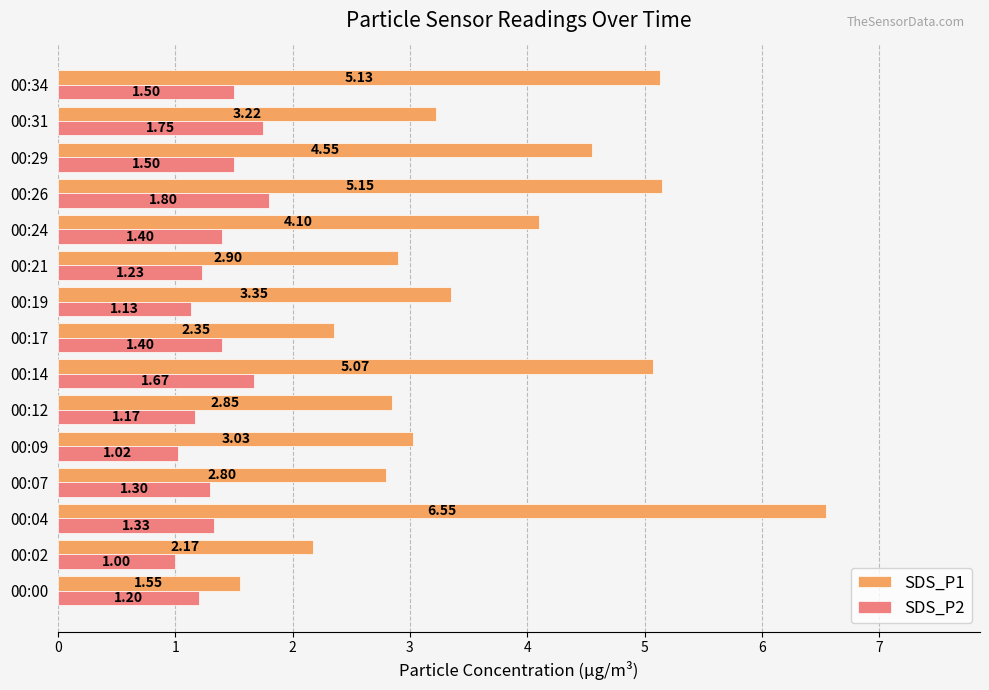

What is the average value of the SDS_P1 series?

3.7